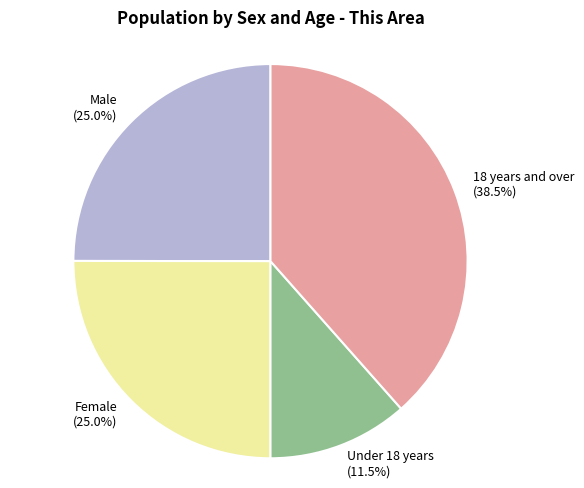

Approximately how many times larger is the value at 18 years and over (38.5%) compared to Female (25.0%)?

1.5